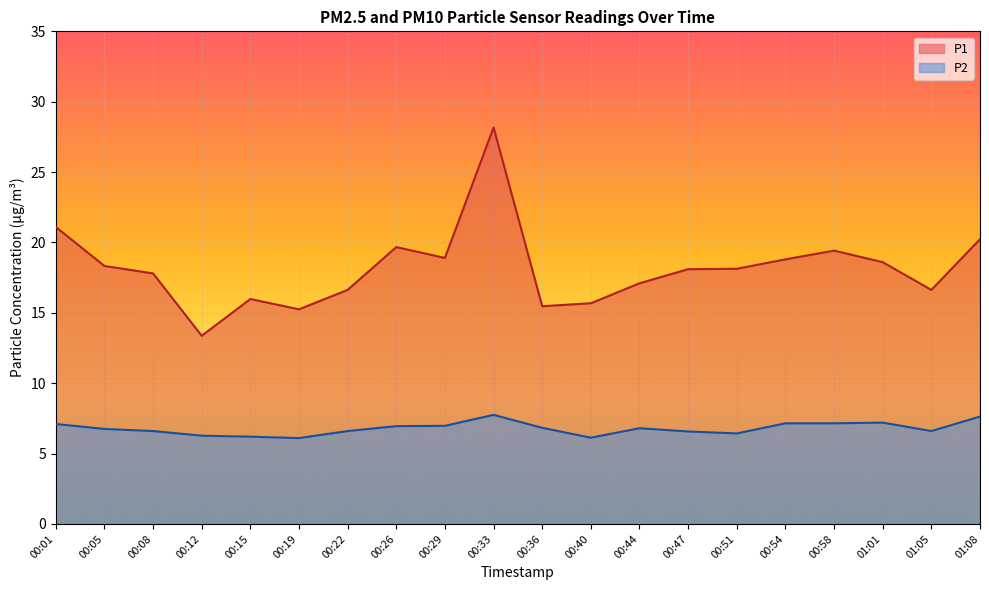

Reading left to right, extract all data points from this chart.

P1: 00:01=21.1	00:05=18.3	00:08=17.8	00:12=13.4	00:15=16.0	00:19=15.2	00:22=16.6	00:26=19.7	00:29=18.9	00:33=28.2	00:36=15.5	00:40=15.7	00:44=17.1	00:47=18.1	00:51=18.1	00:54=18.8	00:58=19.4	01:01=18.6	01:05=16.6	01:08=20.2
P2: 00:01=7.1	00:05=6.8	00:08=6.6	00:12=6.3	00:15=6.2	00:19=6.1	00:22=6.6	00:26=7.0	00:29=7.0	00:33=7.8	00:36=6.8	00:40=6.1	00:44=6.8	00:47=6.6	00:51=6.4	00:54=7.2	00:58=7.2	01:01=7.2	01:05=6.6	01:08=7.6